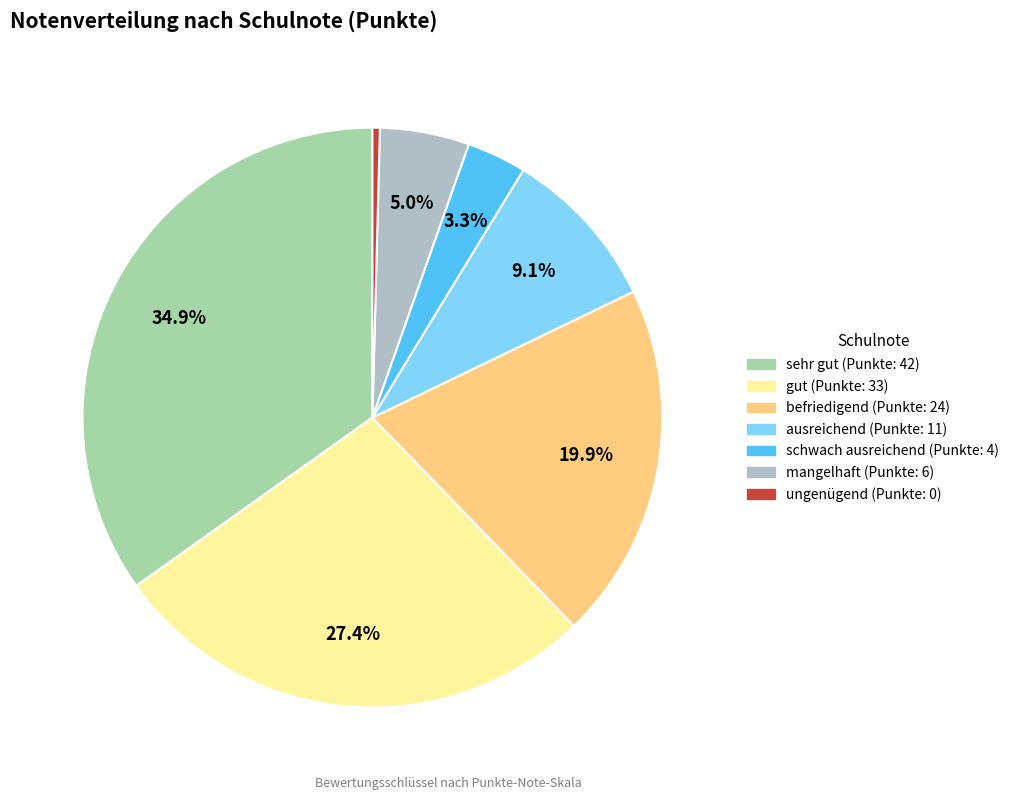

How many segments does this pie chart have?

7